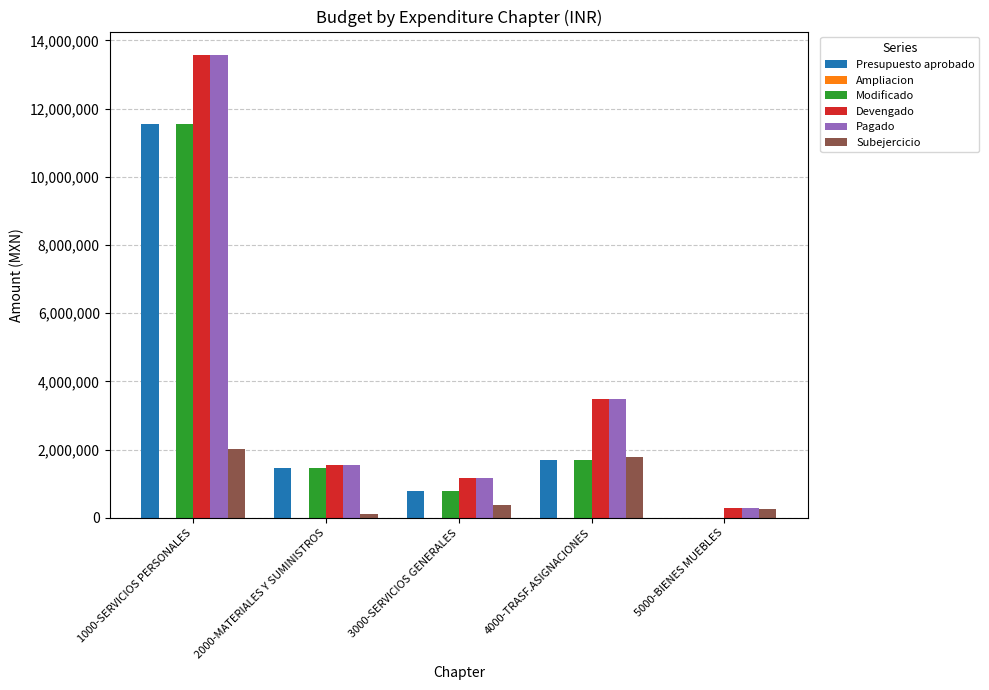

At which label does Pagado reach its peak?

1000-SERVICIOS PERSONALES